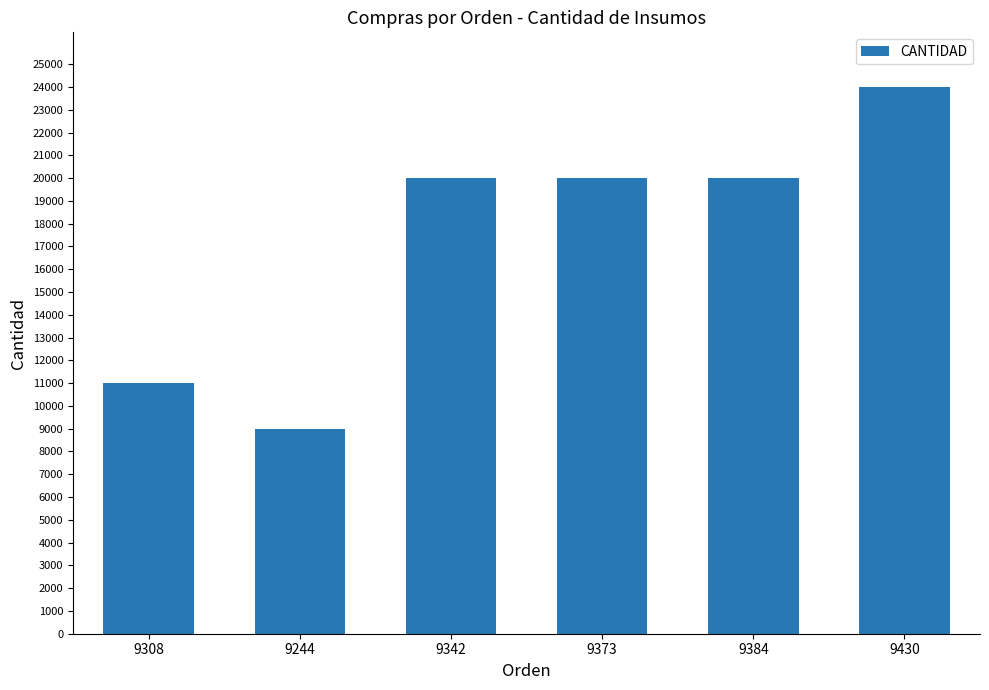

What is the difference between the second highest and second lowest values?

9000